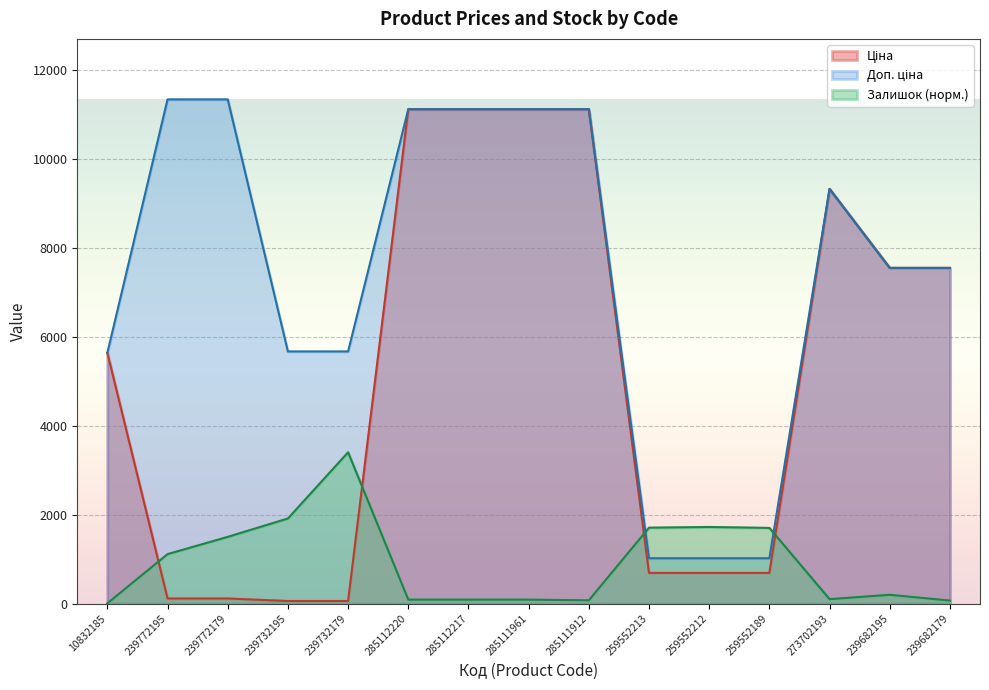

Where do Ціна and Залишок first cross each other?

10832185 and 239772195